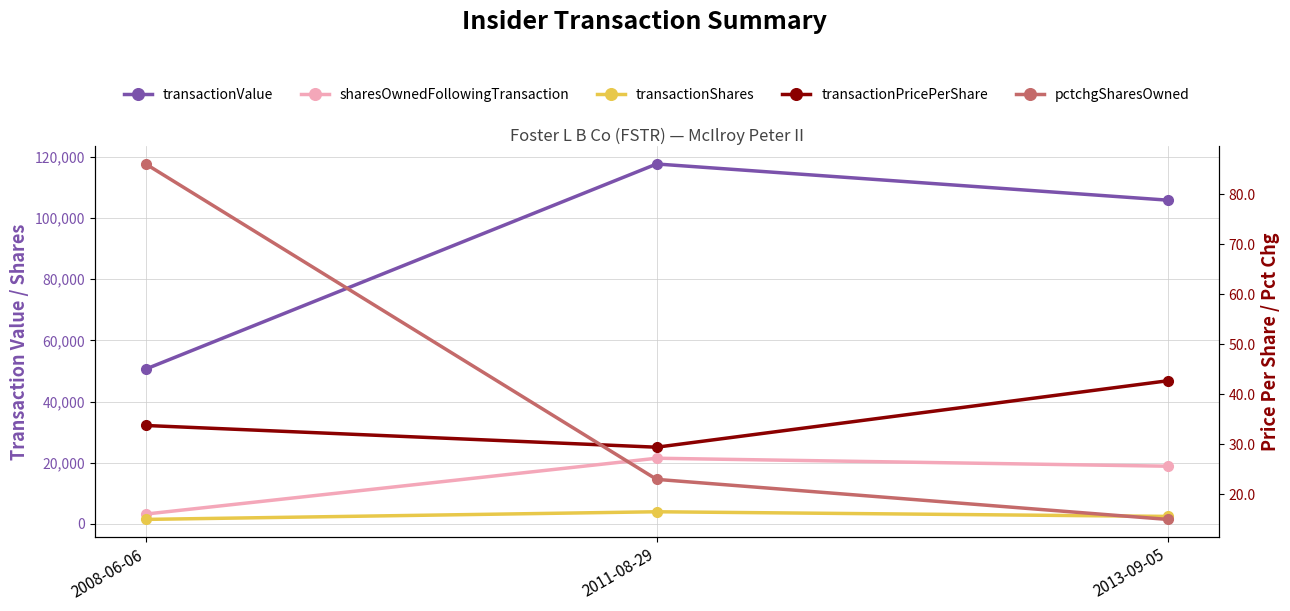

What is the maximum value for transactionValue?

117690.0